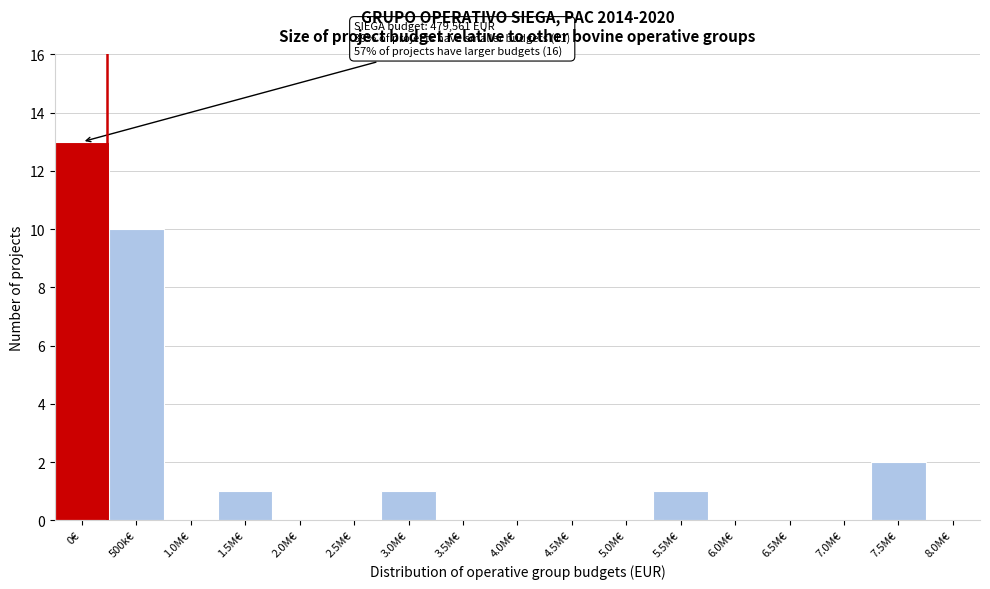

Reading left to right, what are all the values shown in this chart?

0€=13	500k€=10	1.0M€=0	1.5M€=1	2.0M€=0	2.5M€=0	3.0M€=1	3.5M€=0	4.0M€=0	4.5M€=0	5.0M€=0	5.5M€=1	6.0M€=0	6.5M€=0	7.0M€=0	7.5M€=2	8.0M€=0